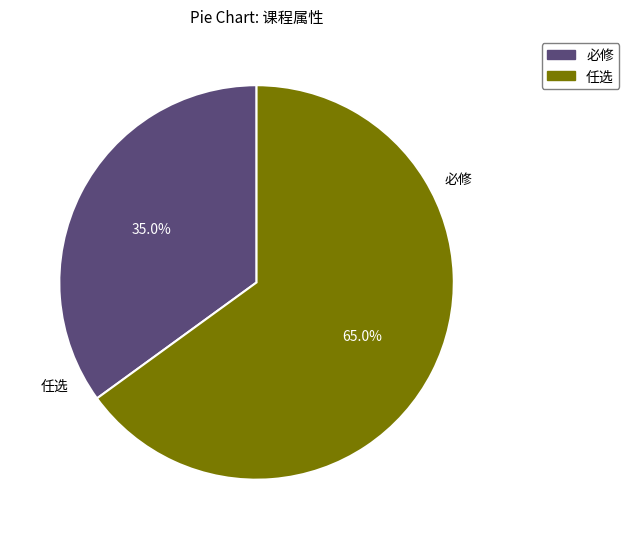

The 任选 slice represents 80% of the pie. True or false?

False